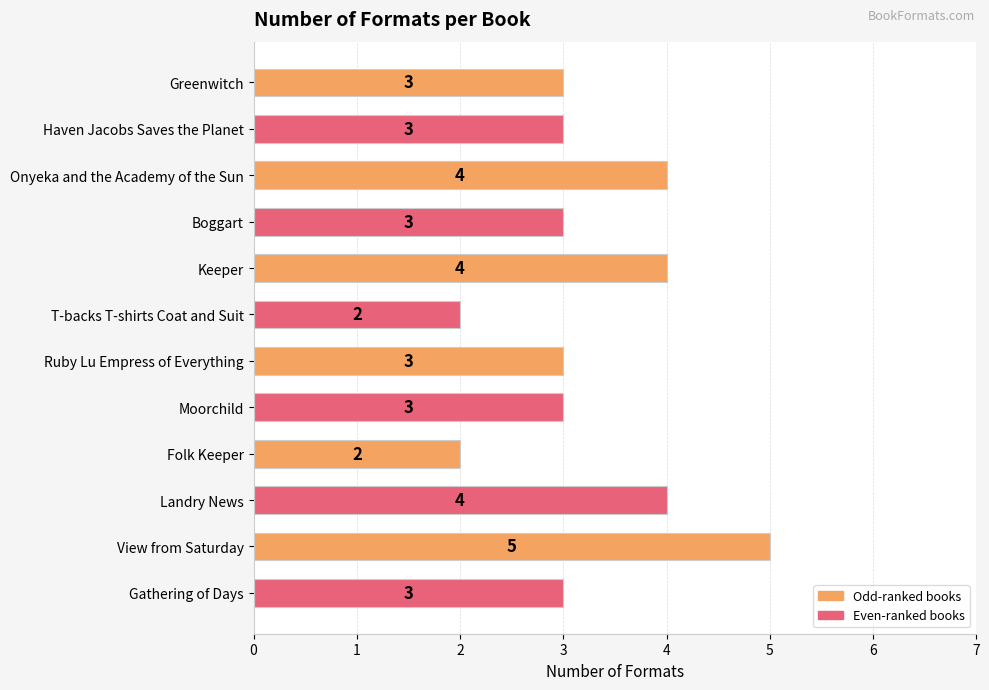

What is the greatest value displayed?

5